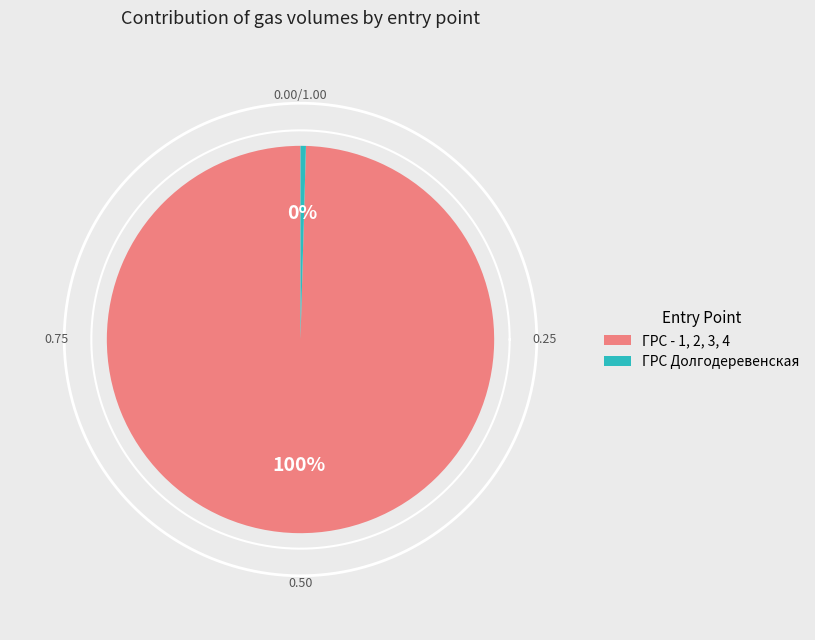

How much of the chart is everything except ГРС Долгодеревенская?

99.6%